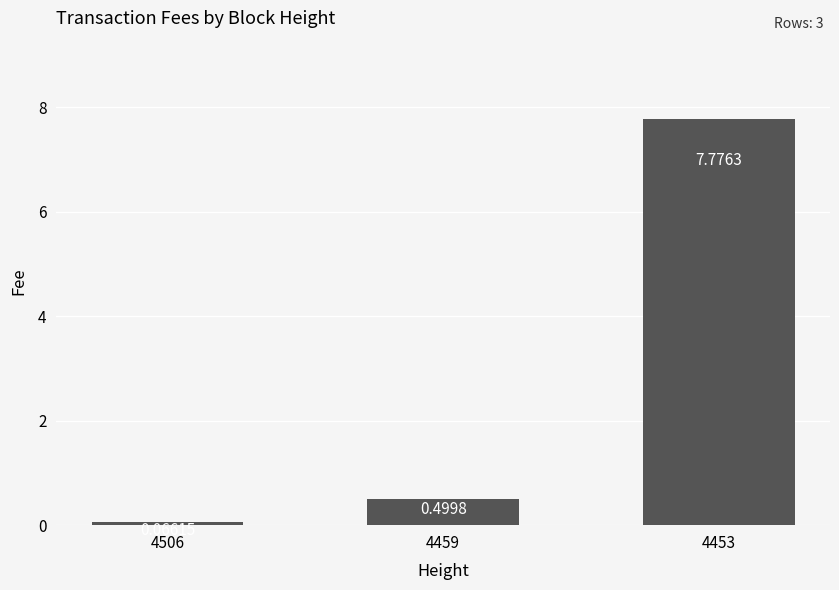

True or false: the data shows 0.5 at 4459.

True